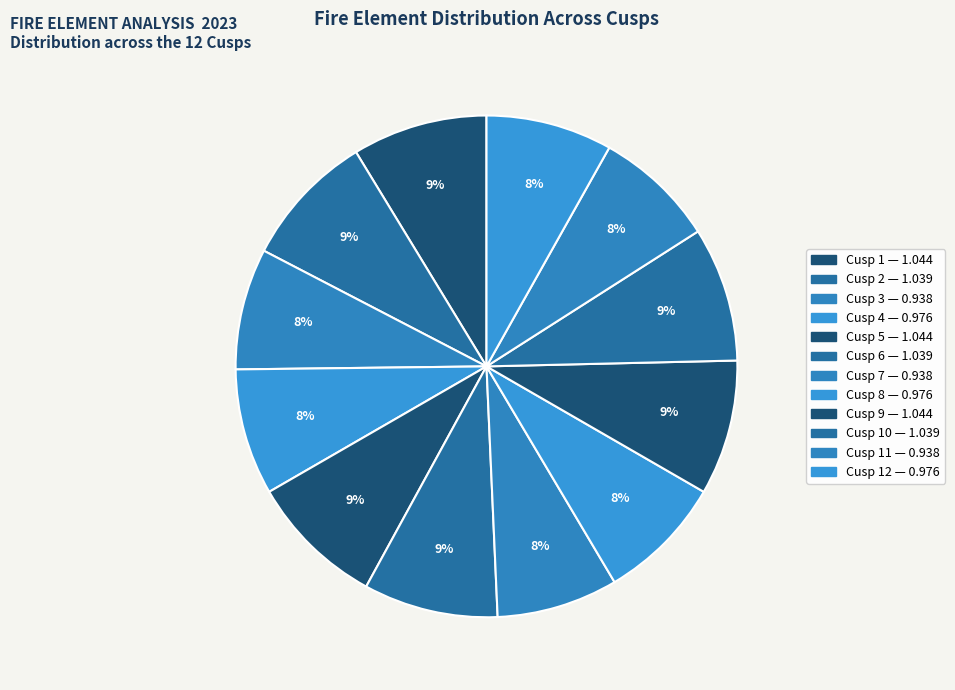

What is the smallest slice in the pie chart?

Cusp 3